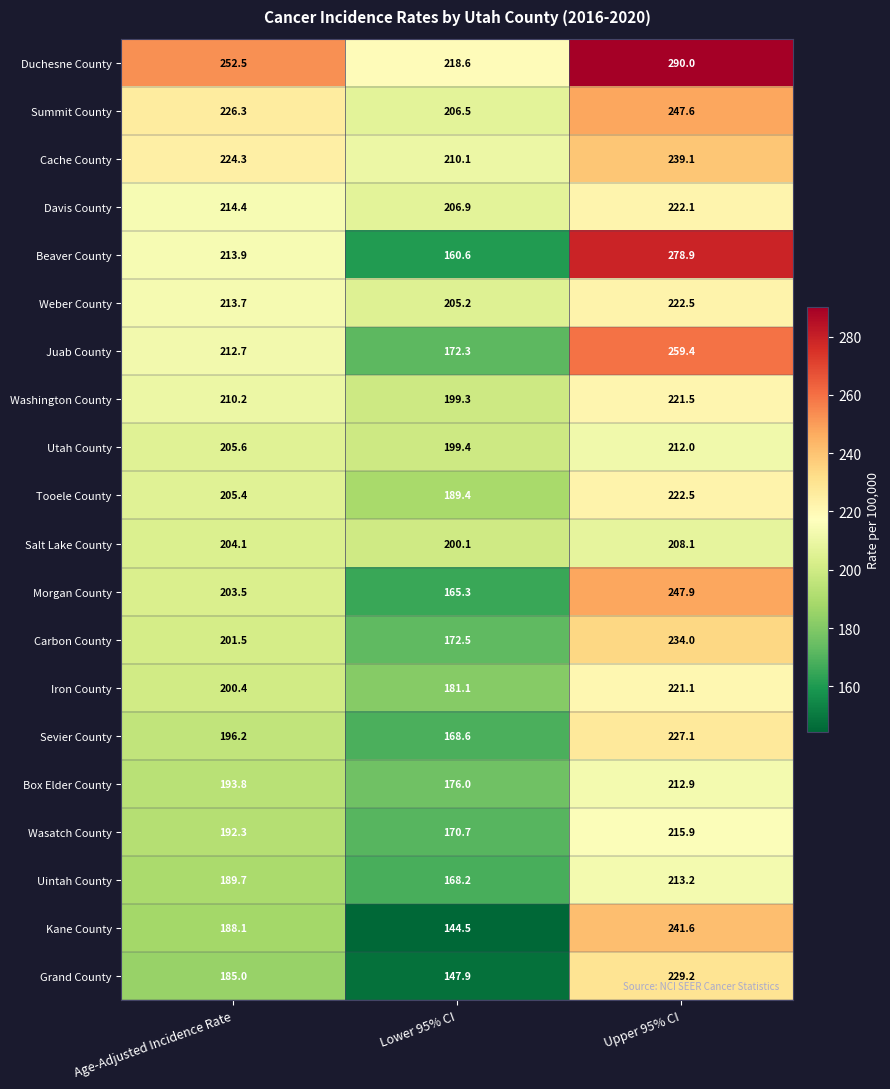

Count the number of categories in the chart.

3